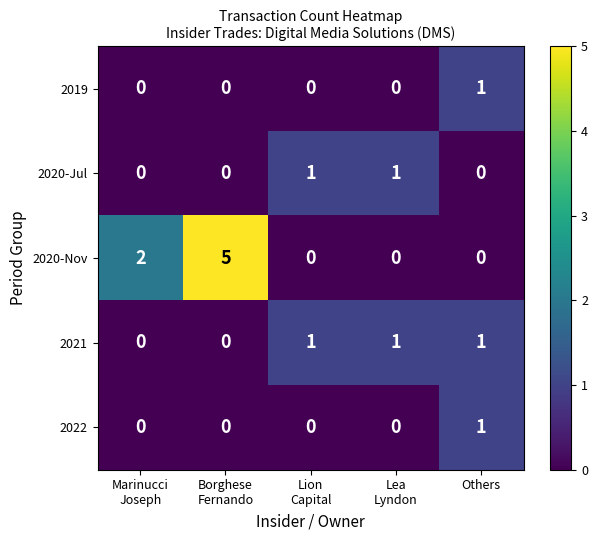

Which series has the largest range (max minus min)?

2020-Nov